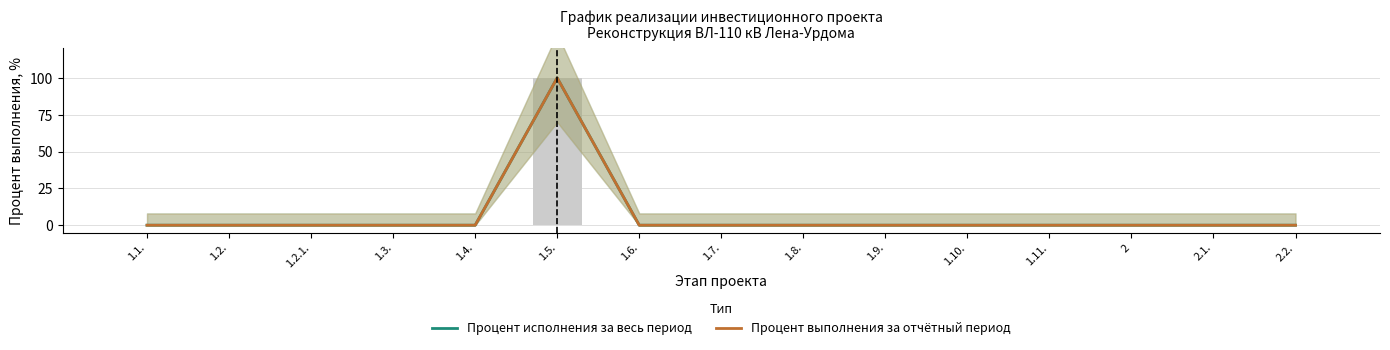

Is the value of Процент выполнения за отчётный период at 2.2. greater than the value of Процент исполнения за весь период at 1.6.?

No